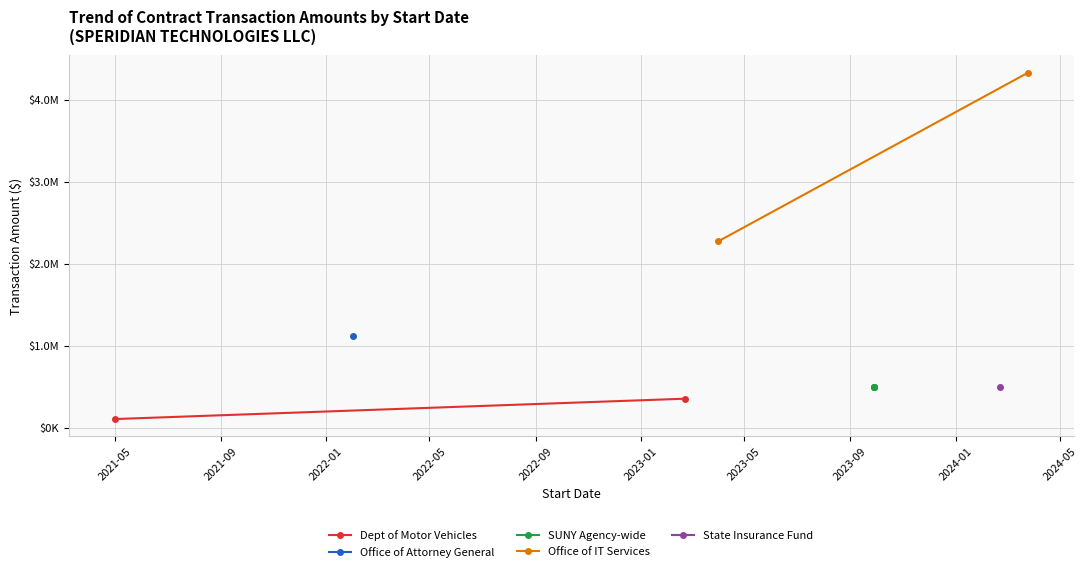

What is the average value?

1132600.8